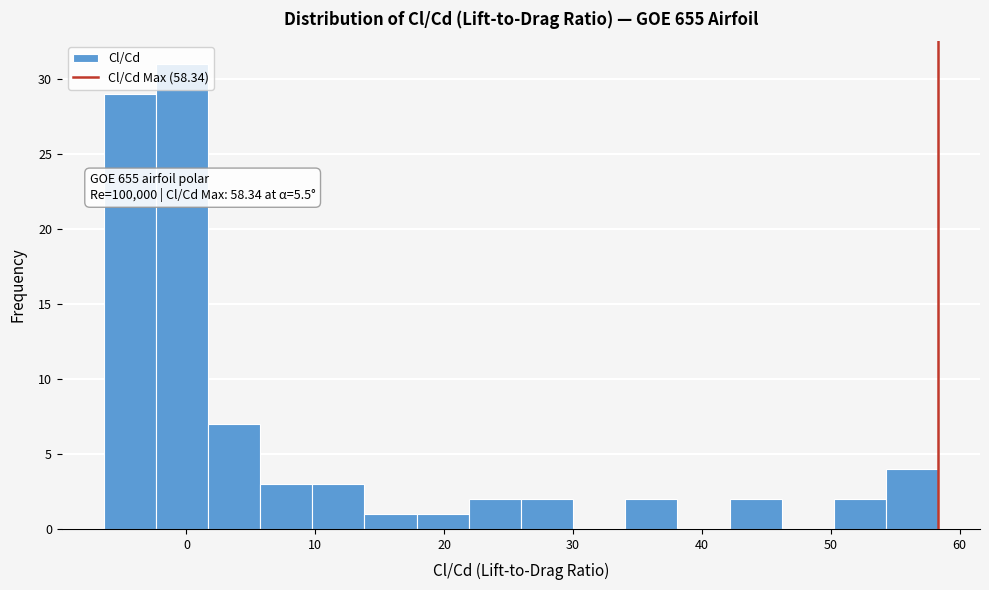

Over which range of the x-axis is the bar tallest?

-2 to 2